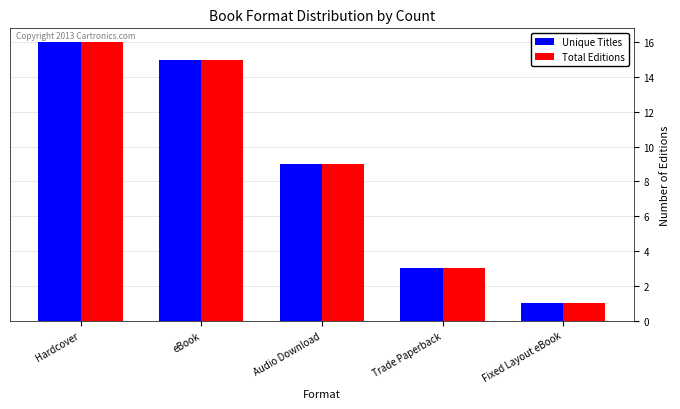

Reading right to left, transcribe all the data shown in this chart.

Unique Titles: 1	3	9	15	16
Total Editions: 1	3	9	15	16